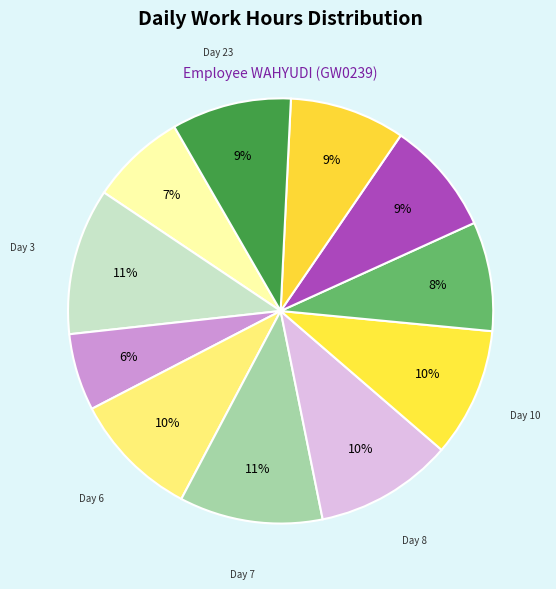

How many segments does this pie chart have?

11